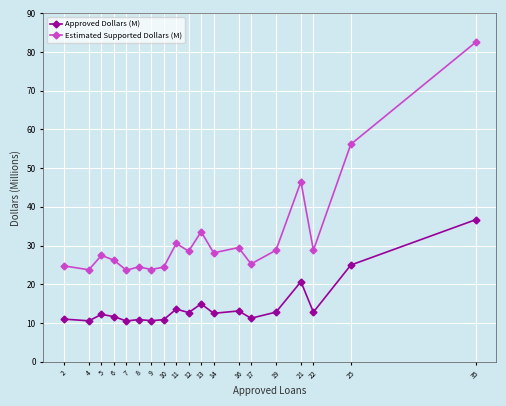

What is the difference between the maximum and second lowest values in the Estimated Supported Dollars (M) series?

58.8